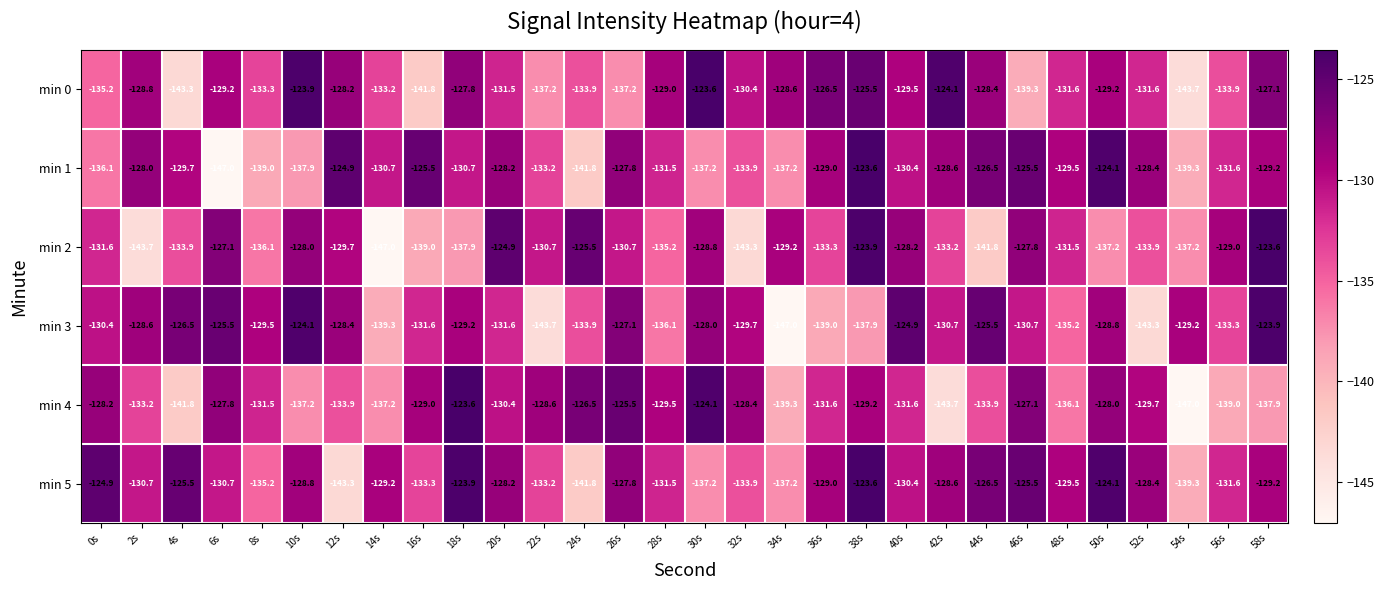

What is the total value across all series at 50s?

-771.4